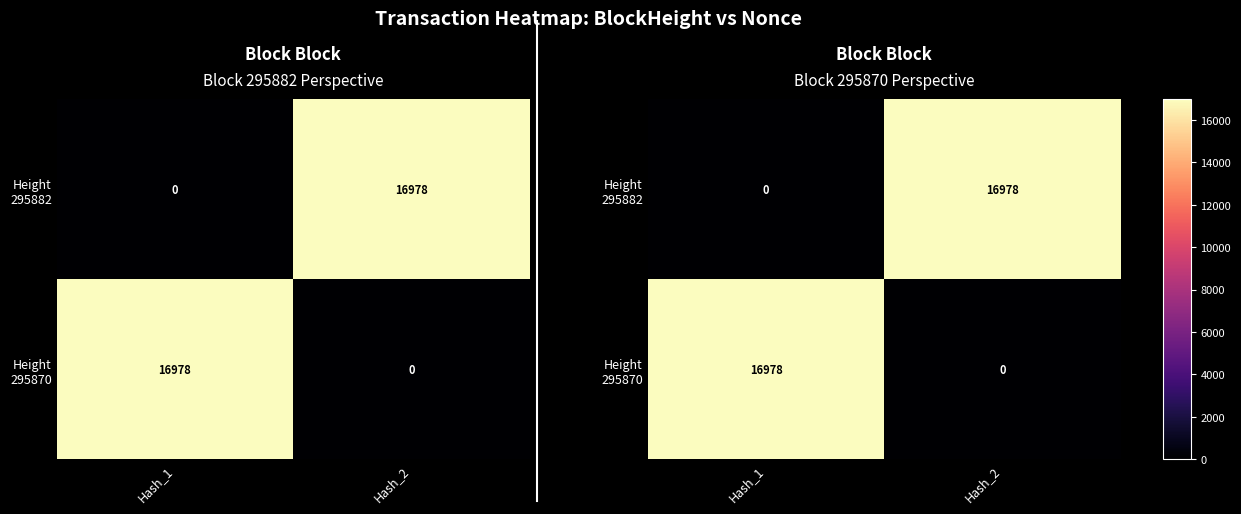

How many values in Height 295882 are above zero?

1